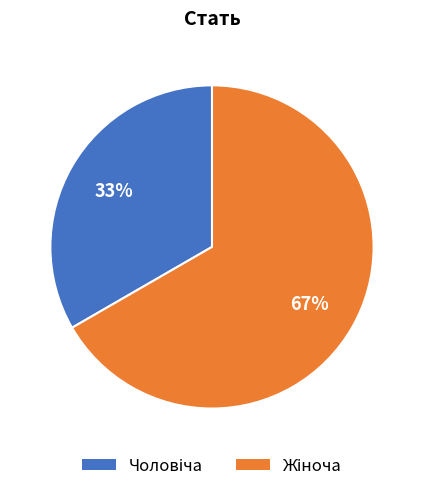

Is there any slice that represents more than half of the pie?

Yes